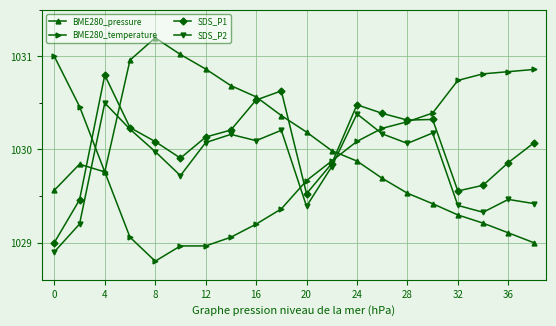

Which series ends up on top after the final intersection of SDS_P2 and BME280_pressure?

SDS_P2